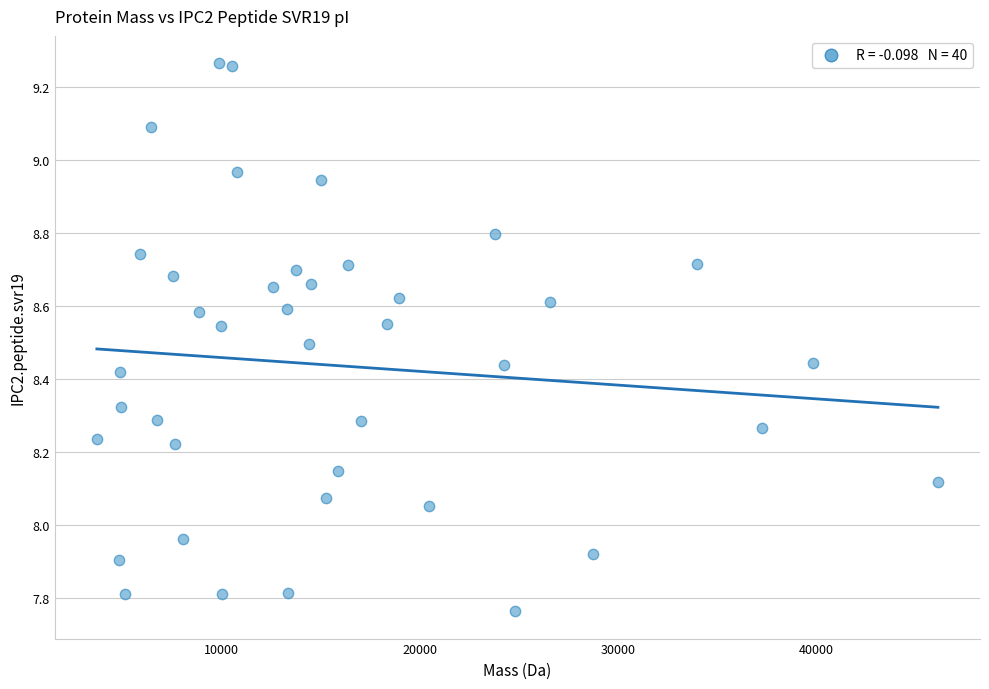

What is the range of Y values (max minus min)?

1.5